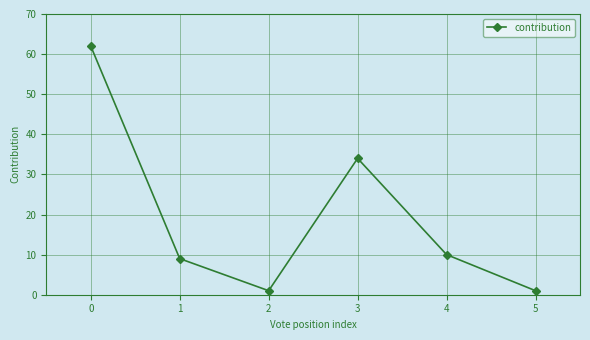

How many interior local valleys (lower than both neighbors) does the data have?

1